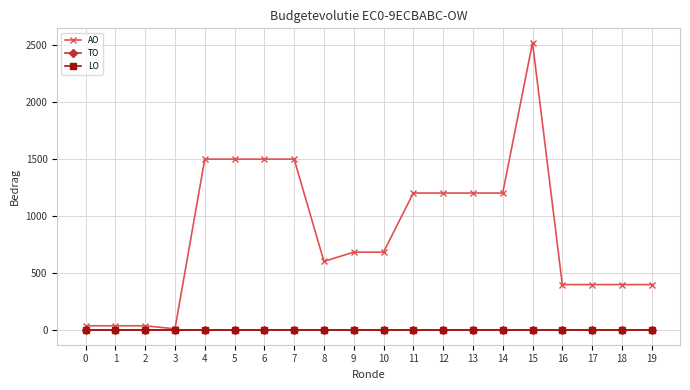

Is it true that TO equals 0 at 3?

True